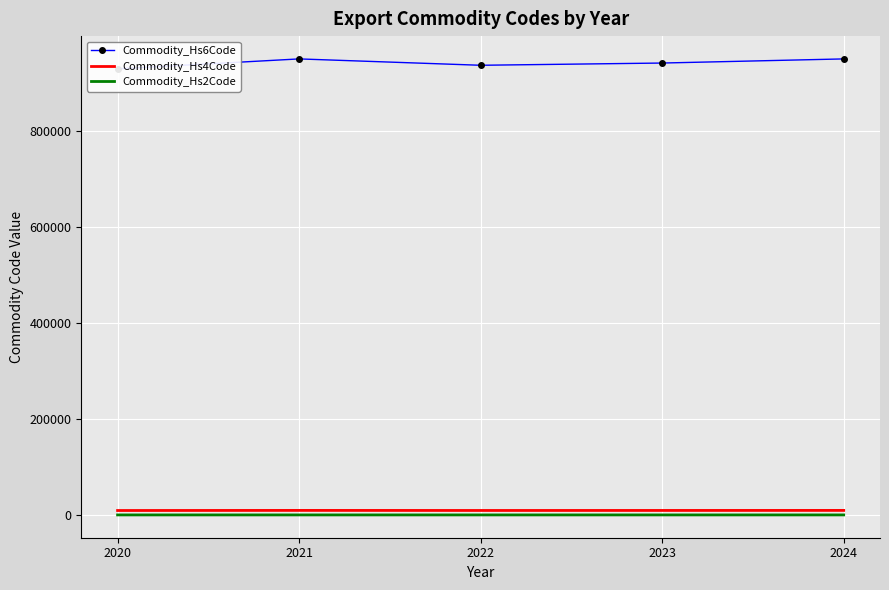

Which series has the widest spread of values?

Commodity_Hs6Code